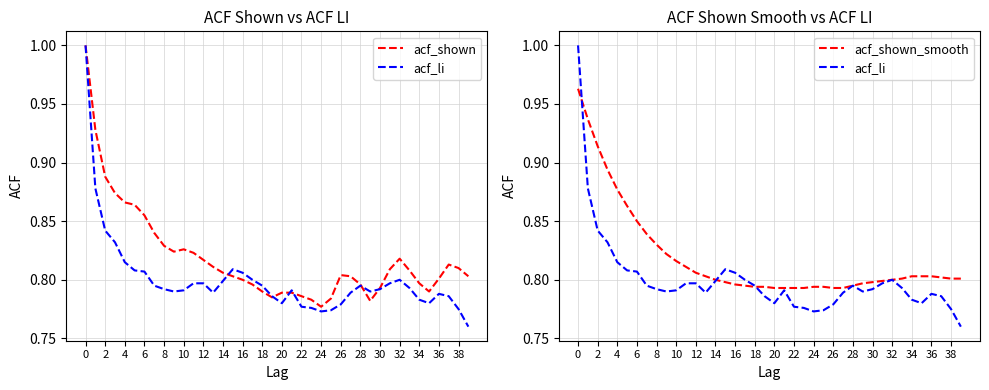

How many categories are shown in the chart?

40